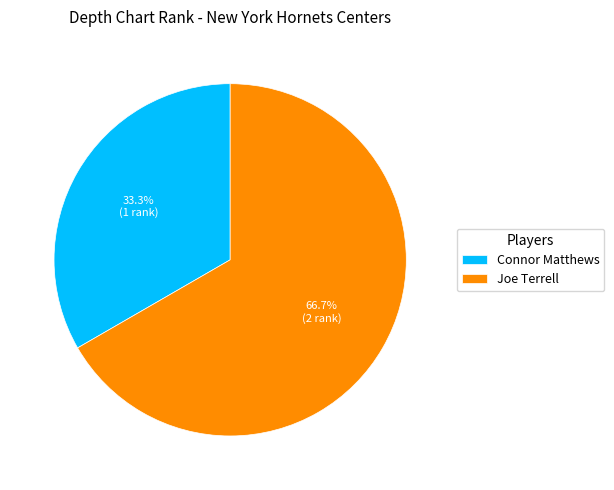

To the nearest percent, what portion does Connor Matthews represent?

33%